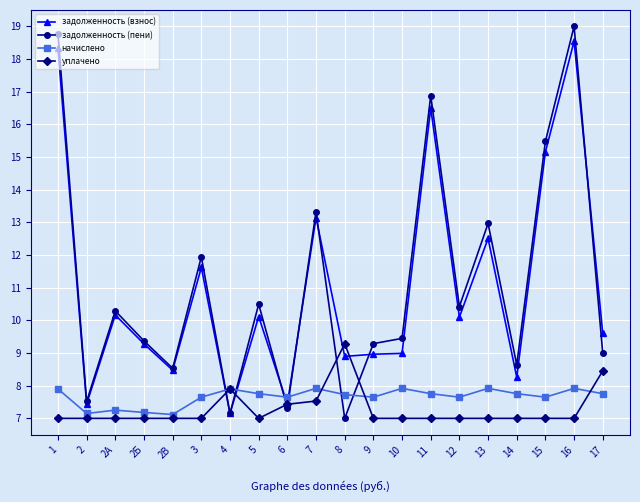

What are all the series names shown in the legend?

задолженность (взнос), задолженность (пени), начислено, уплачено